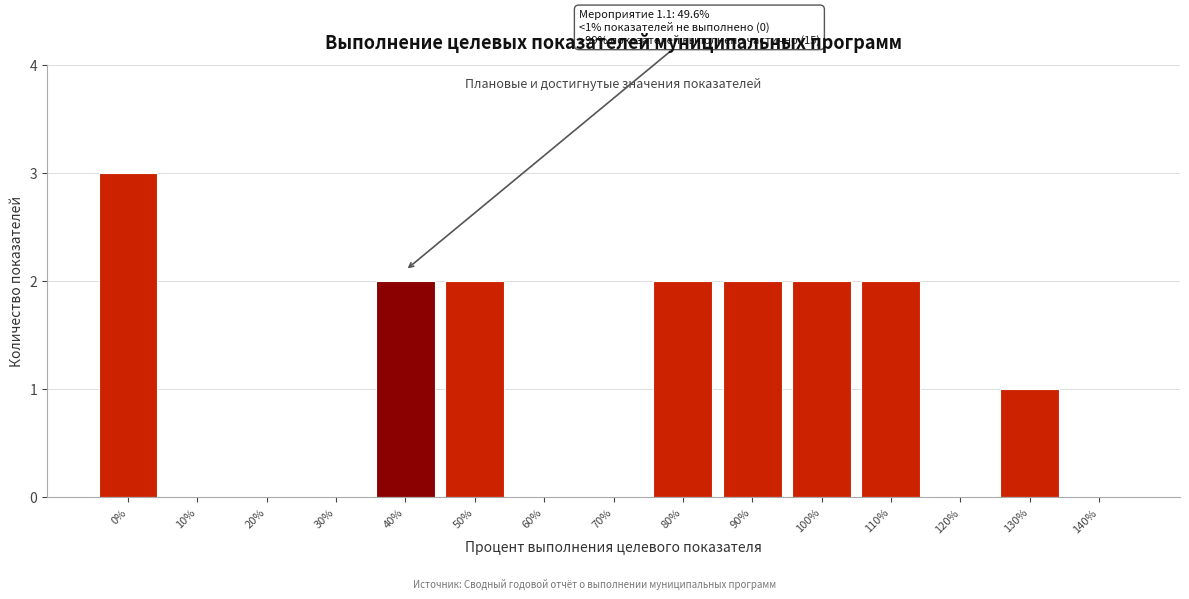

Reading left to right, list all the values displayed in this chart.

0%=3	10%=0	20%=0	30%=0	40%=2	50%=2	60%=0	70%=0	80%=2	90%=2	100%=2	110%=2	120%=0	130%=1	140%=0